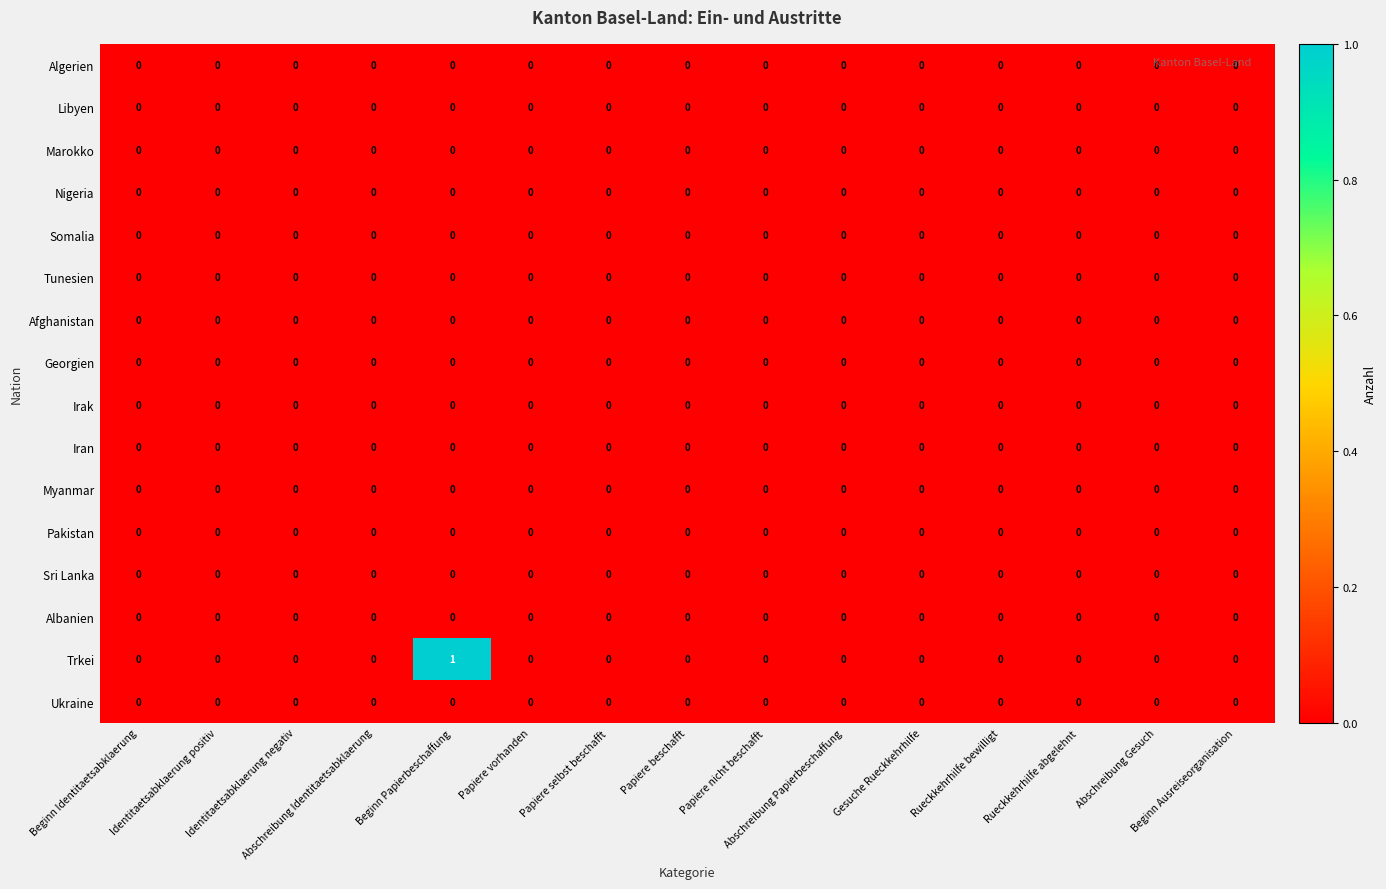

At which category is the sum across all series the highest?

Beginn Papierbeschaffung